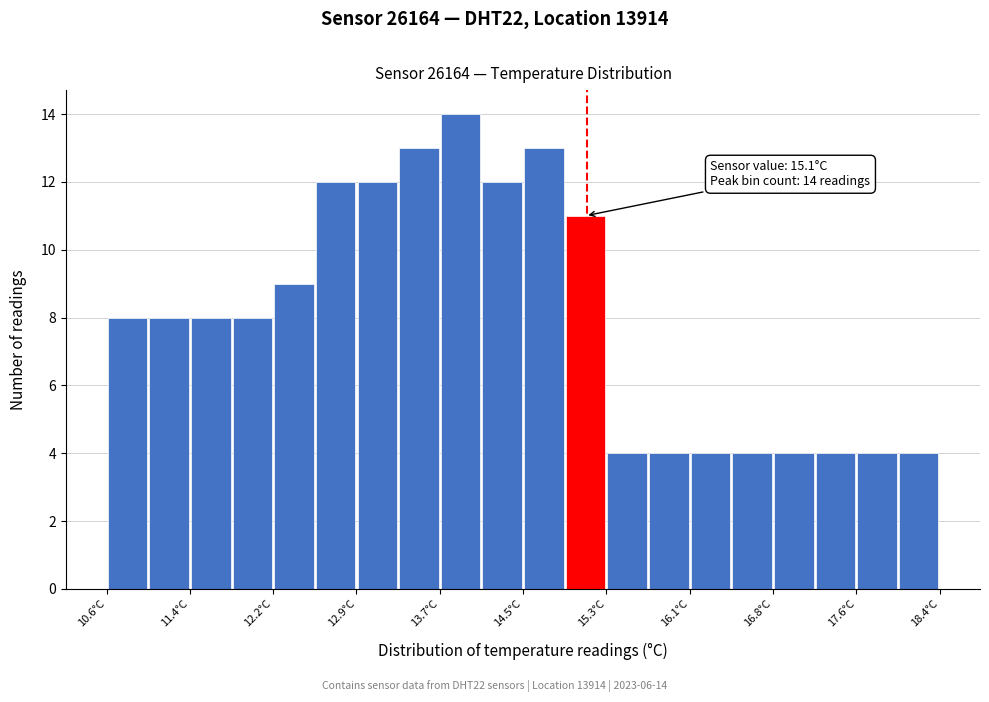

Read against the x-axis, roughly where is the centre of the tallest bar?

13.9